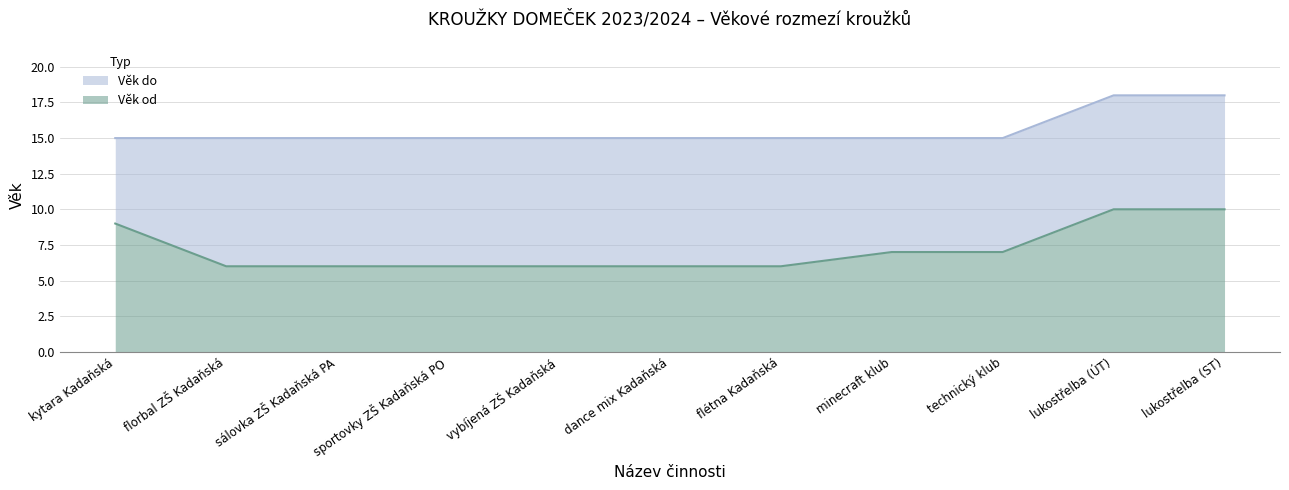

Reading left to right, transcribe all the data shown in this chart.

Věk od: 9	6	6	6	6	6	6	7	7	10	10
Věk do: 15	15	15	15	15	15	15	15	15	18	18